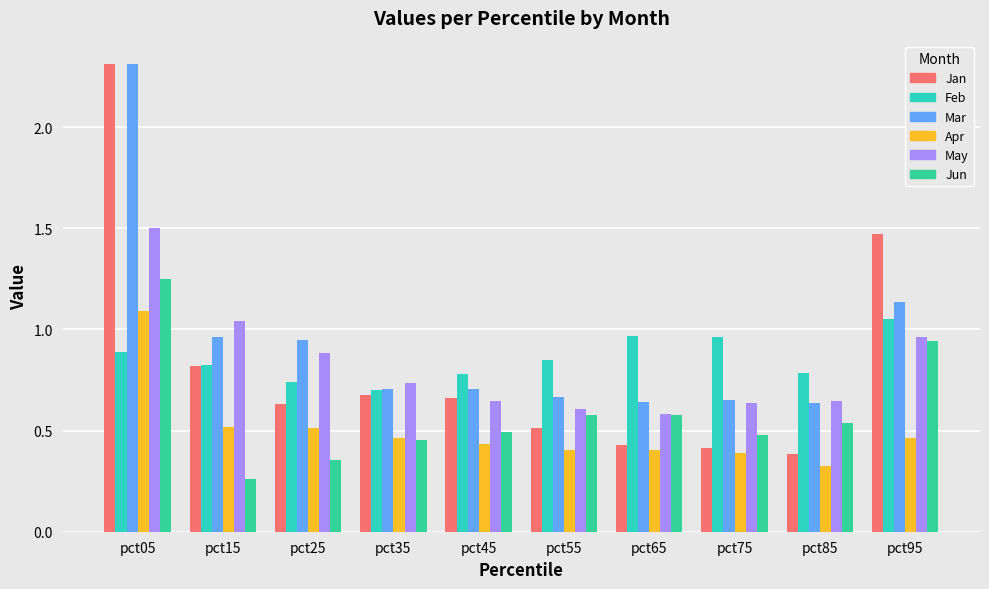

True or false: Jan has a value of 0.5 at pct55.

True